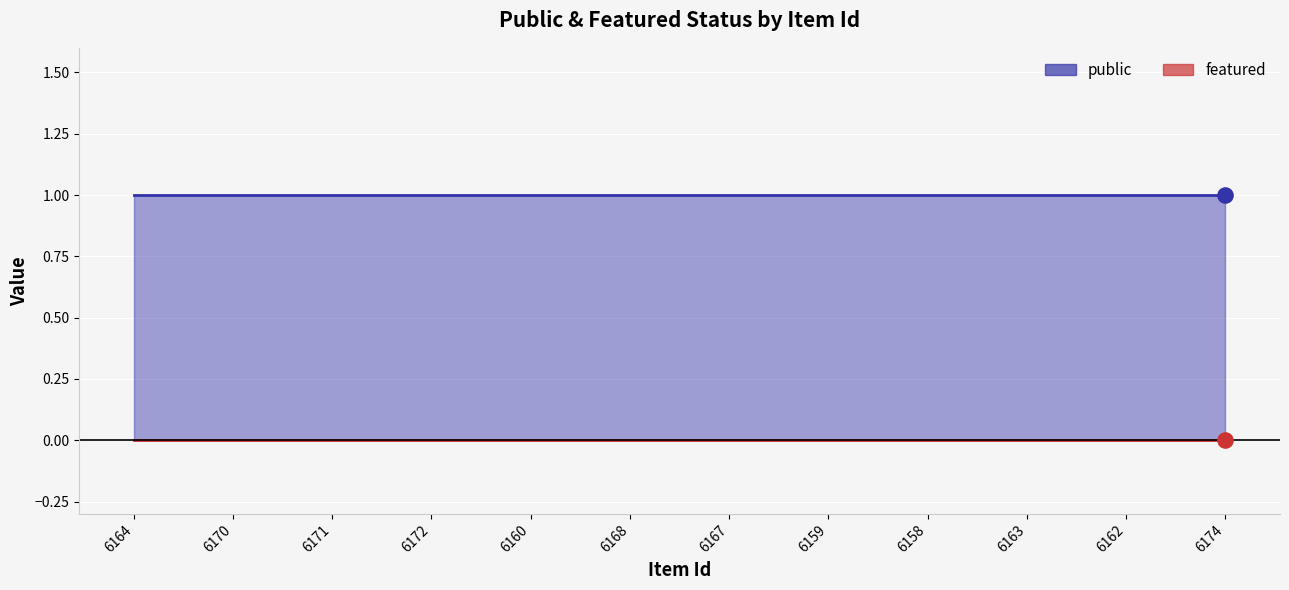

Which series has the largest total across all categories?

public